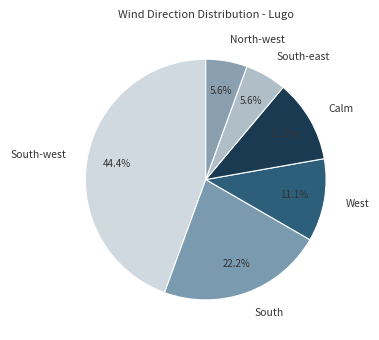

Is it true that South is 10% of the pie?

False